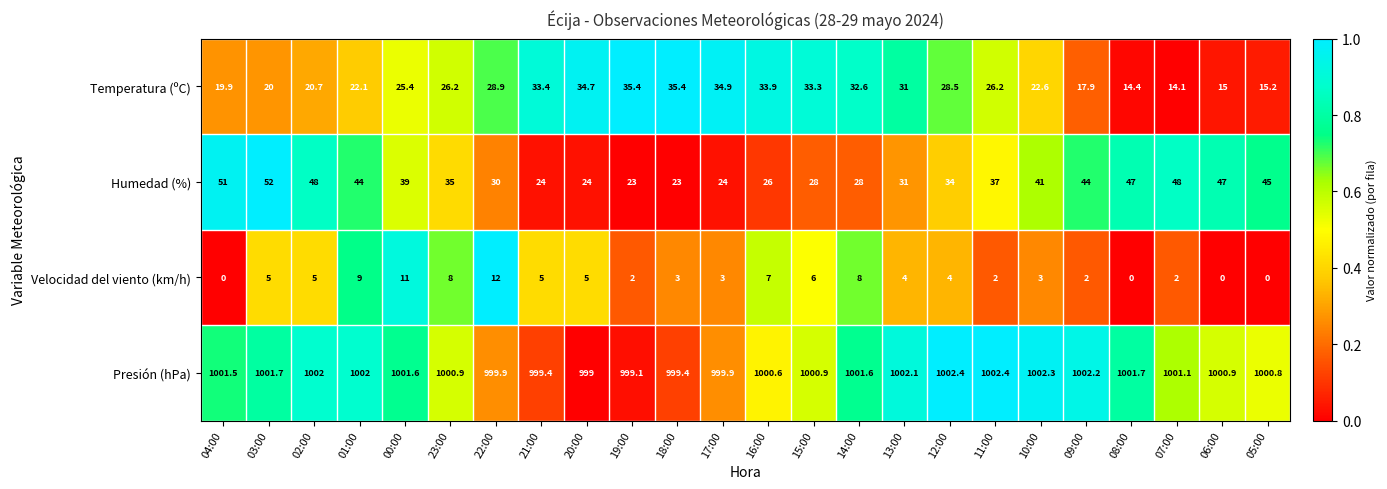

The value of Temperatura (ºC) at 14:00 is 32.6. True or false?

True